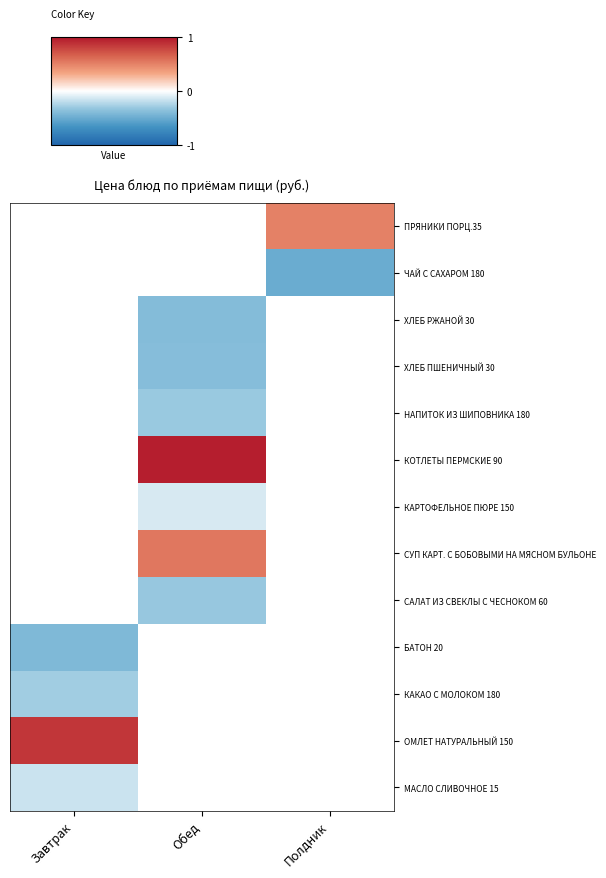

Rank the series by their maximum value, from lowest to highest.

БАТОН 20, КАКАО С МОЛОКОМ 180, МАСЛО СЛИВОЧНОЕ 15, ОМЛЕТ НАТУРАЛЬНЫЙ 150, САЛАТ ИЗ СВЕКЛЫ С ЧЕСНОКОМ 60, СУП КАРТ. С БОБОВЫМИ НА МЯСНОМ БУЛЬОНЕ, КАРТОФЕЛЬНОЕ ПЮРЕ 150, КОТЛЕТЫ ПЕРМСКИЕ 90, НАПИТОК ИЗ ШИПОВНИКА 180, ХЛЕБ ПШЕНИЧНЫЙ 30, ХЛЕБ РЖАНОЙ 30, ЧАЙ С САХАРОМ 180, ПРЯНИКИ ПОРЦ.35